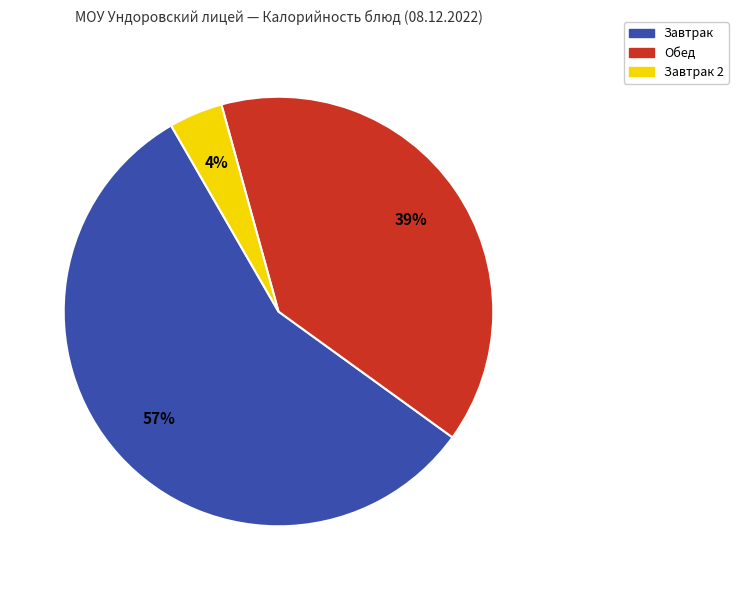

How many slices are in this pie chart?

3